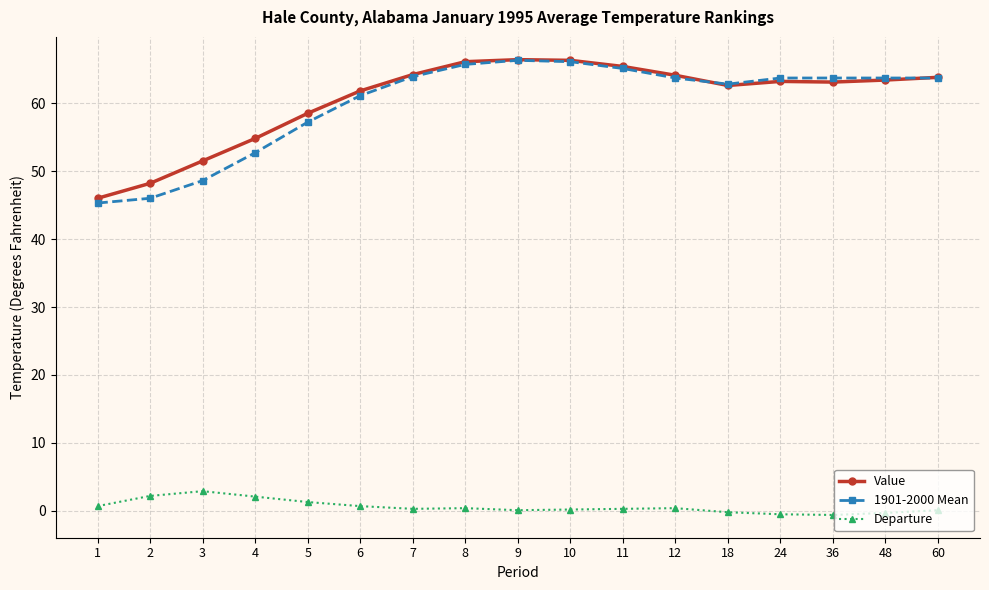

True or false: Value and Departure cross at least once.

False